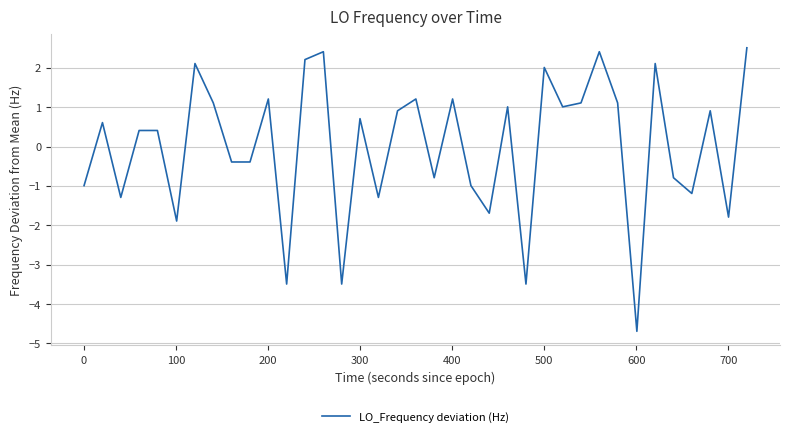

What is the difference between the maximum and minimum values?

7.2